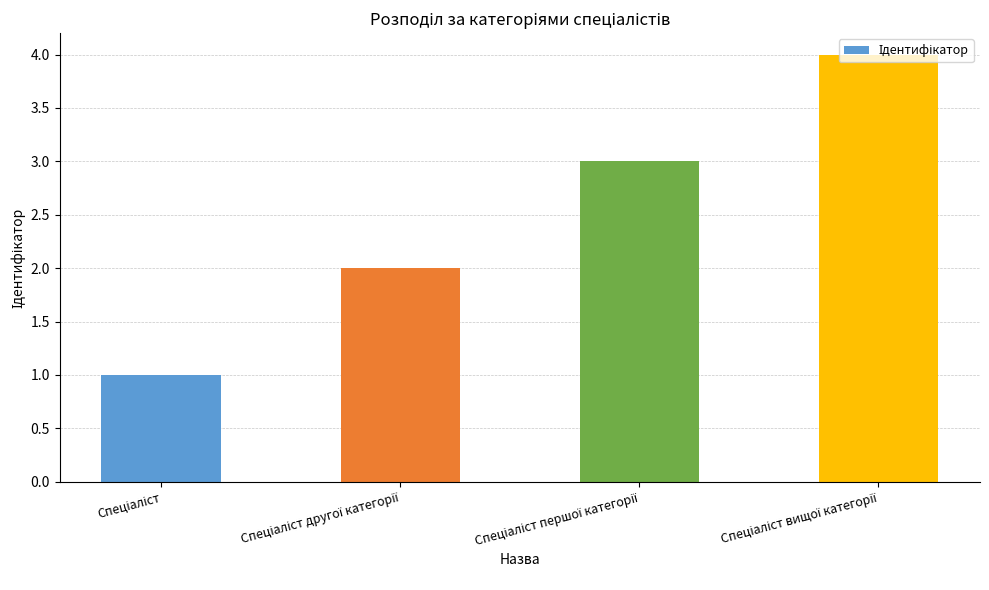

How many distinct data groups are displayed?

1